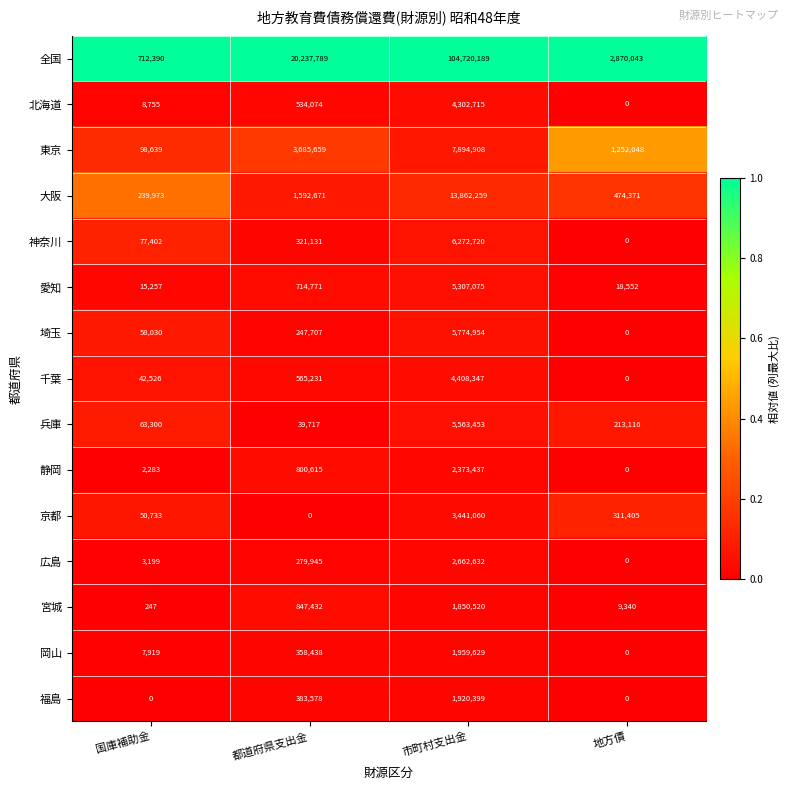

How many values in 福島 are above zero?

2